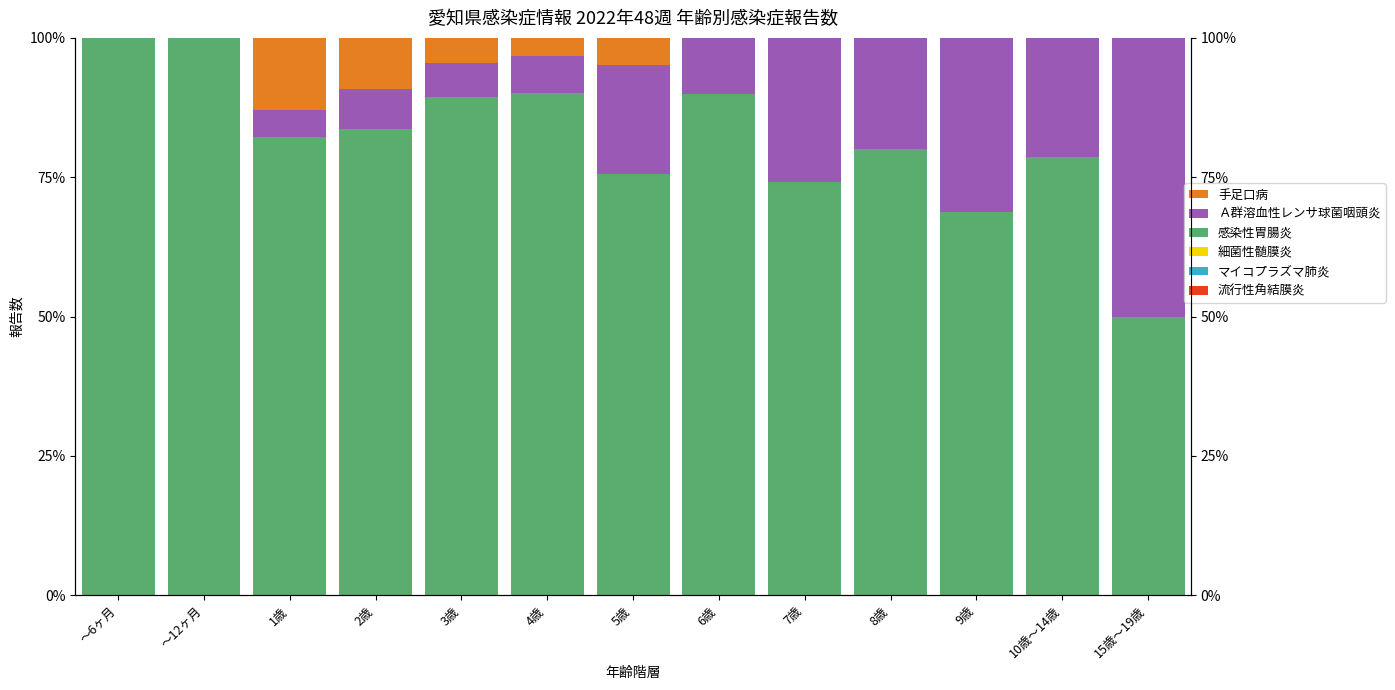

True or false: 感染性胃腸炎 has a value of 90.2 at 4歳.

True